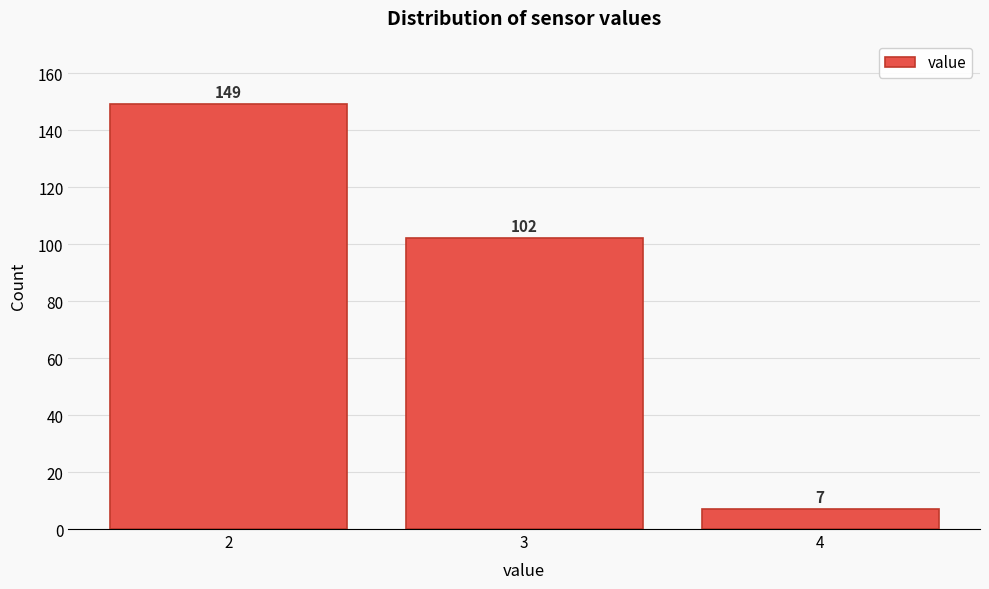

Reading left to right, what are all the values shown in this chart?

149	102	7